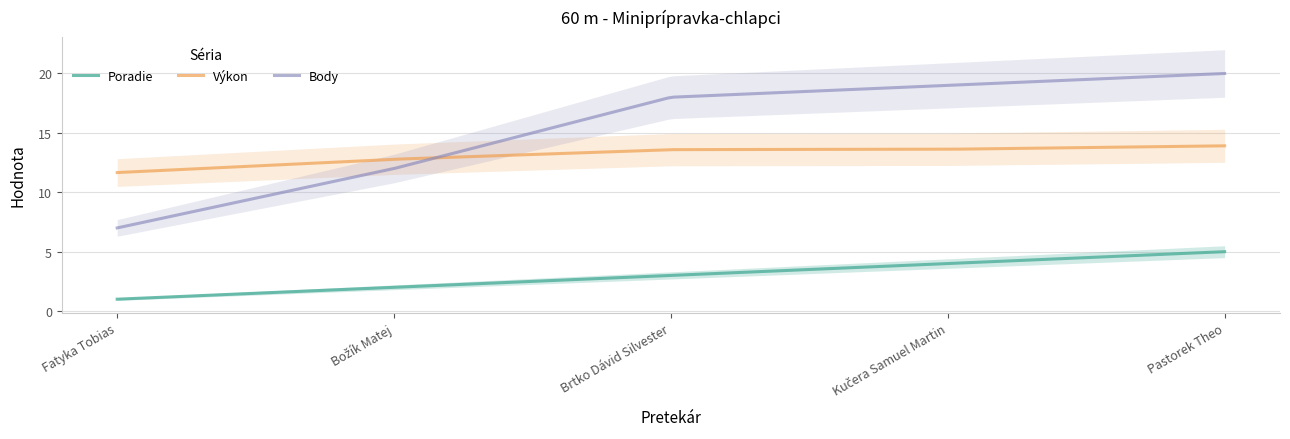

Count the number of data series in this chart.

3